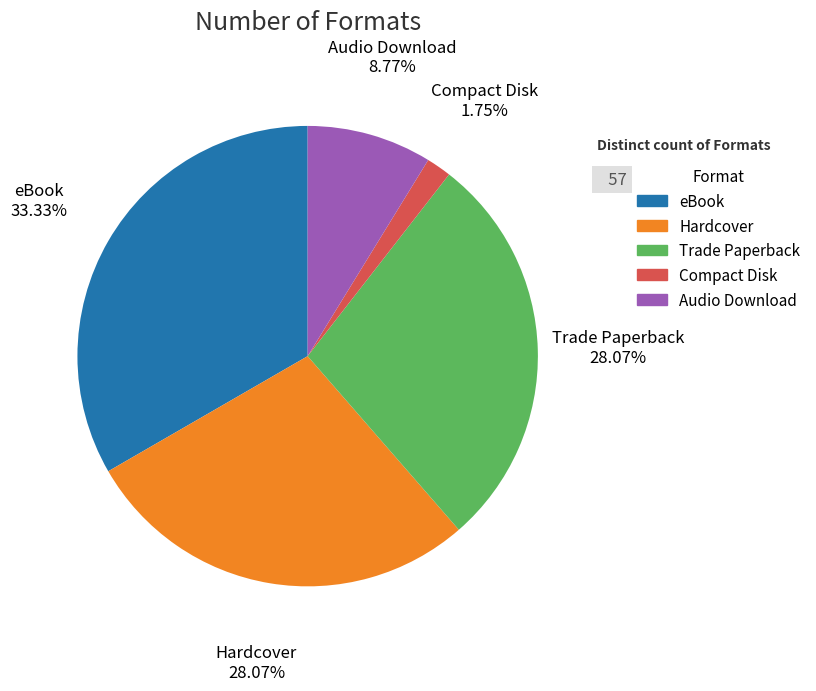

Is there any slice that represents more than half of the pie?

No